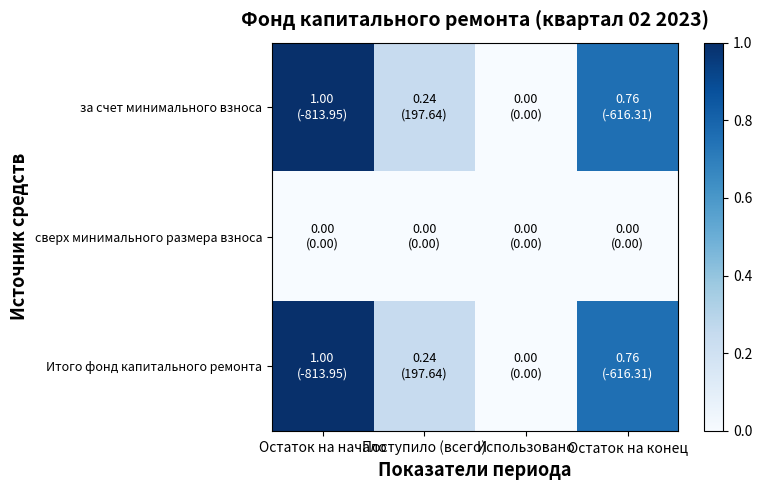

Which series has the largest total across all categories?

за счет минимального взноса